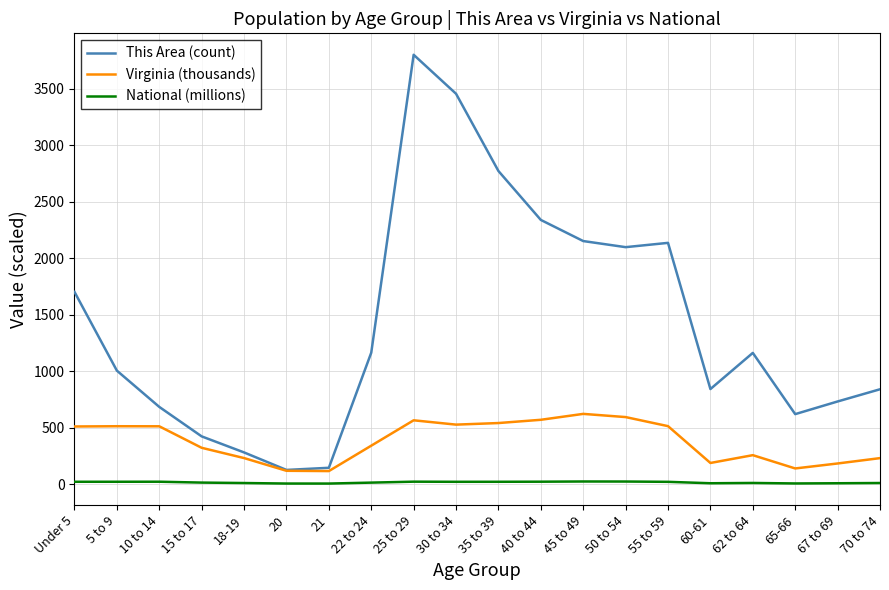

The value of This Area (count) at 30 to 34 is 6097.4. True or false?

False